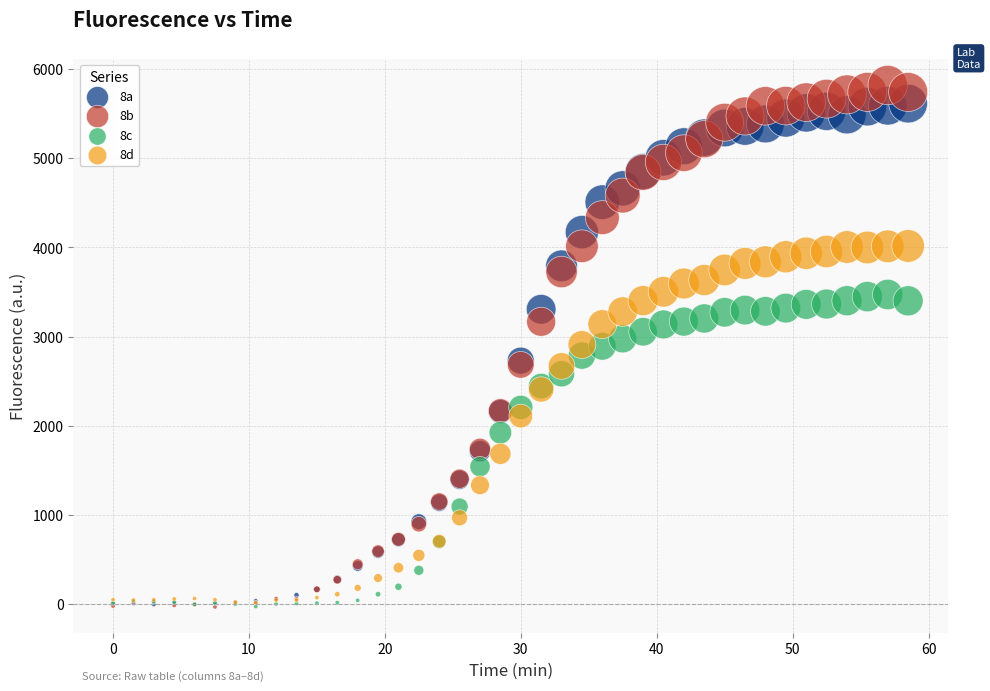

What are all the series names shown in the legend?

8a, 8b, 8c, 8d